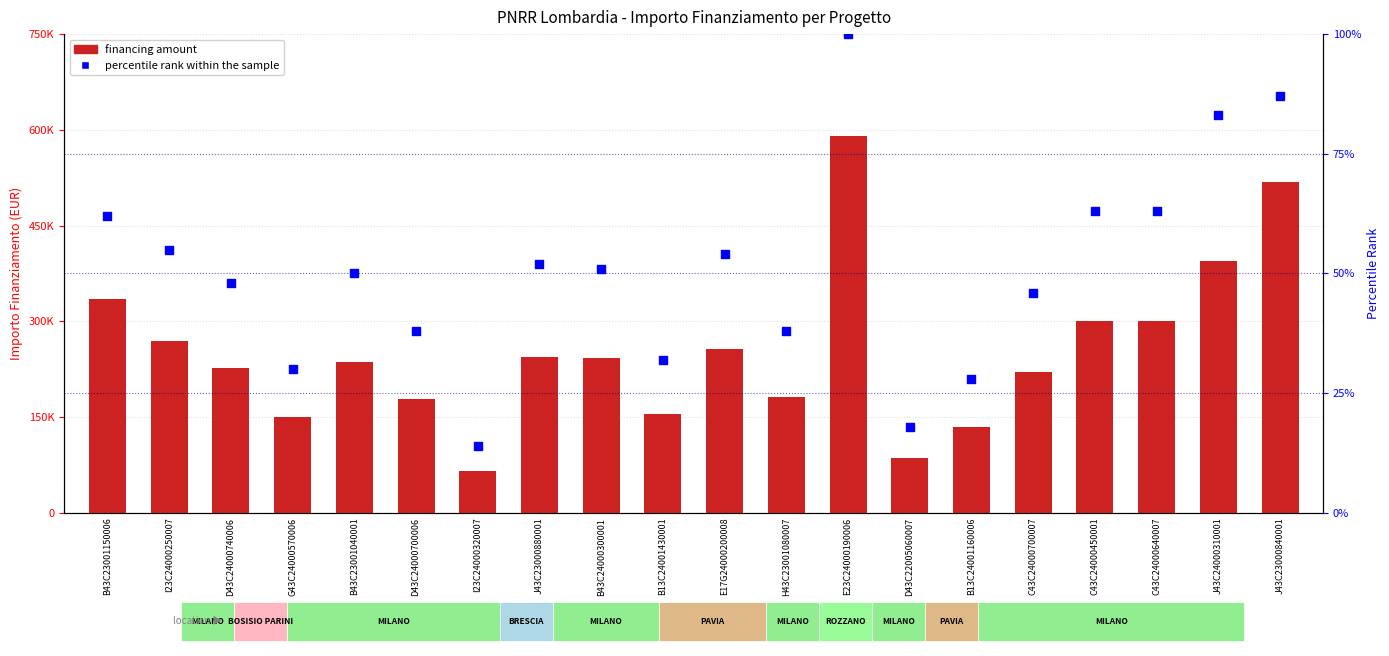

Which series contains the lowest Y value?

percentile rank within the sample